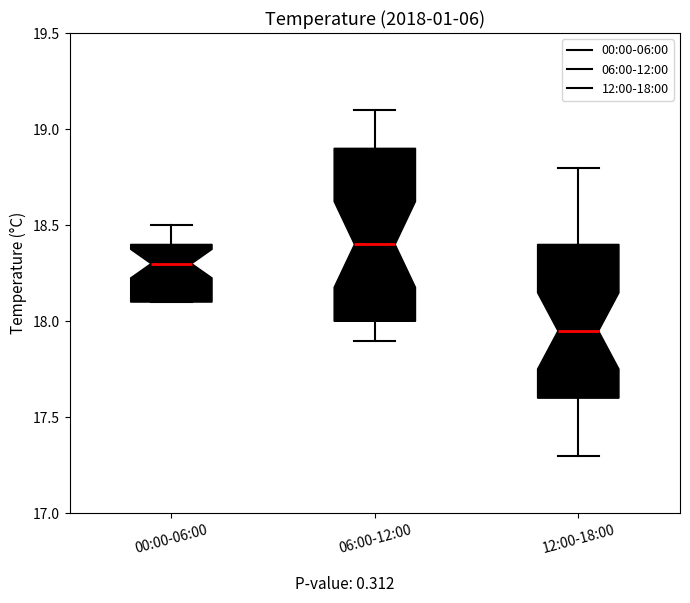

Reading left to right, read every box against the y-axis: the position of its median line, the range the box covers, and the ends of its whiskers. The values are not printed on the chart, so give them approximately, as read against the axis.

00:00-06:00: median 18.30, box 18.10 to 18.40, whiskers 18.10 to 18.50
06:00-12:00: median 18.40, box 18.00 to 18.90, whiskers 17.90 to 19.10
12:00-18:00: median 17.95, box 17.60 to 18.40, whiskers 17.30 to 18.80